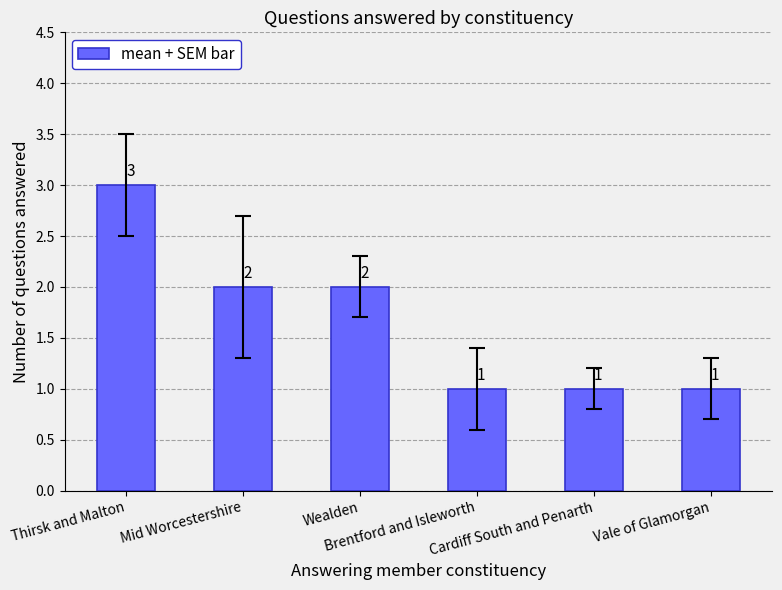

What is the difference between the maximum and second lowest values?

2